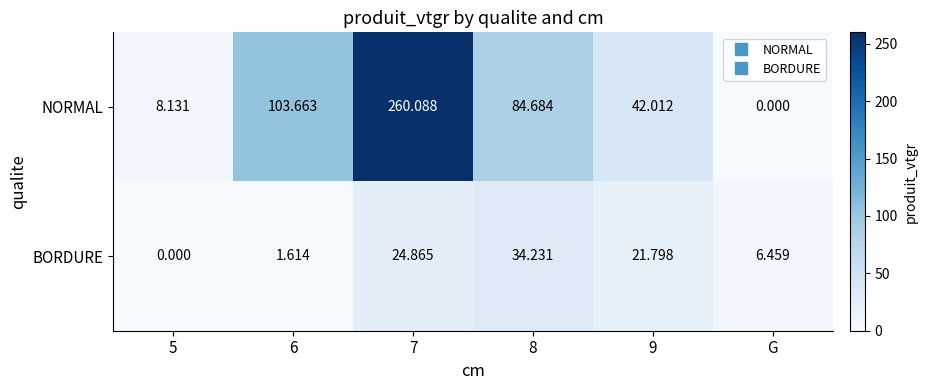

Between 5 and 8, which series saw the biggest shift?

NORMAL